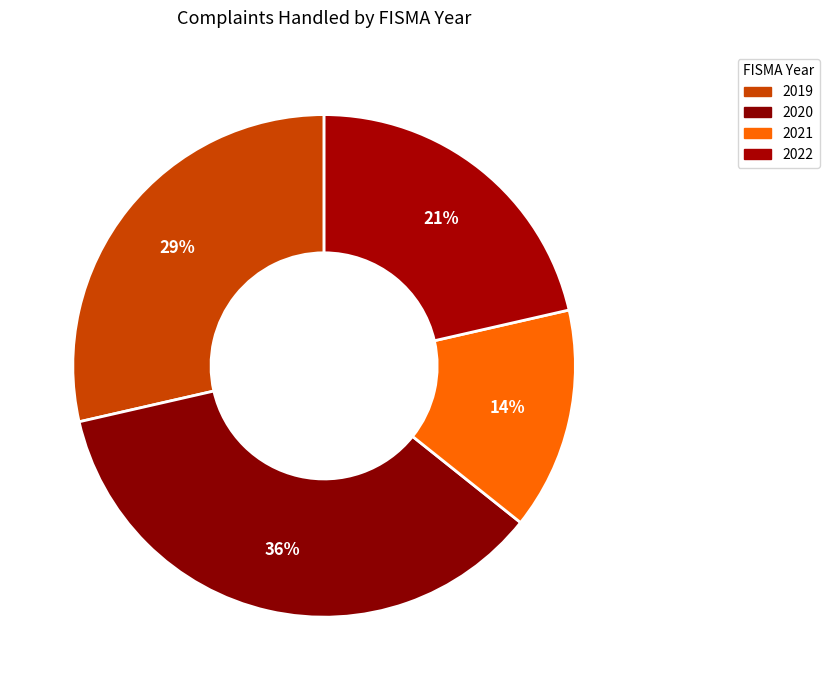

How many slices are in this pie chart?

4